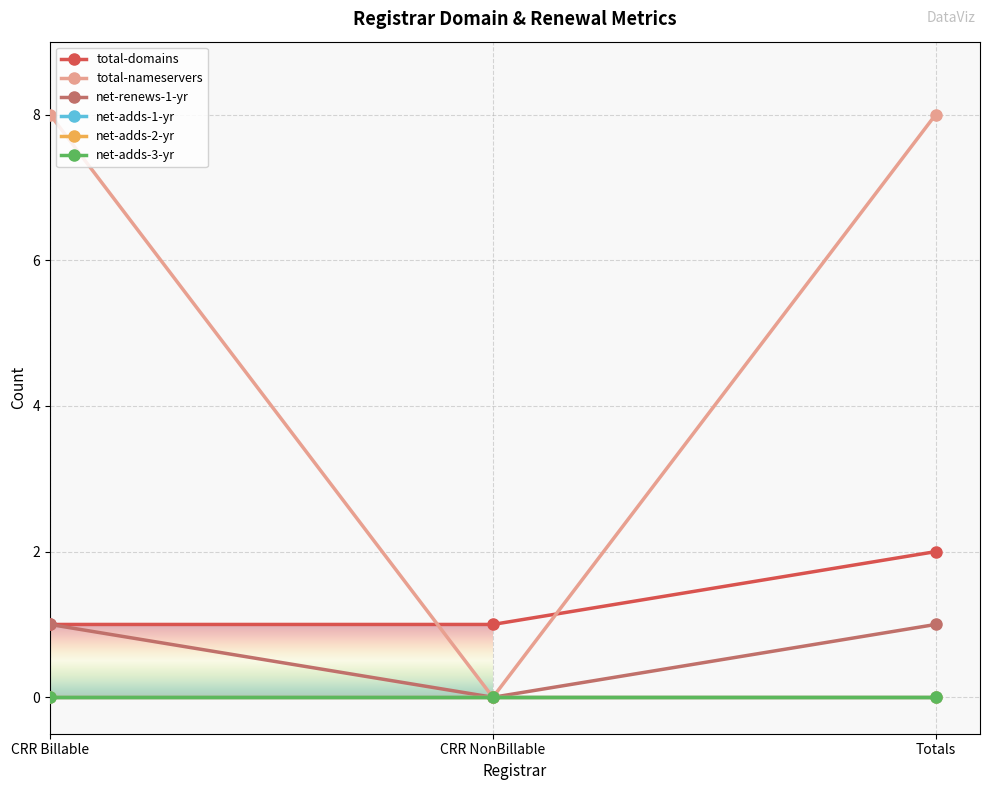

What is the label of the 3rd point from the left?

Totals